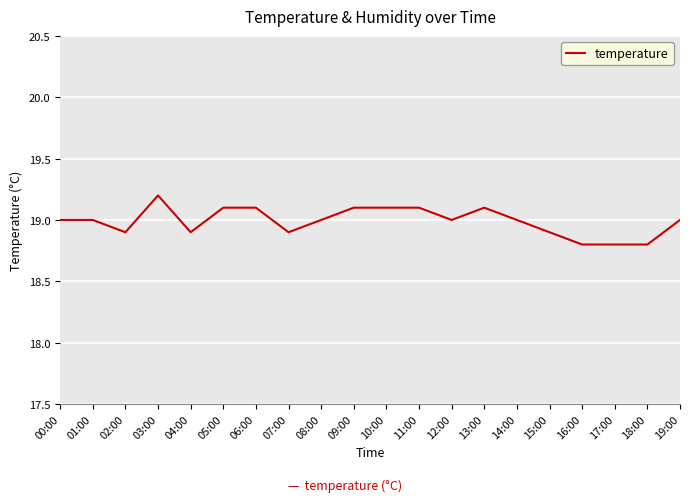

What position from the right is 17:00?

3